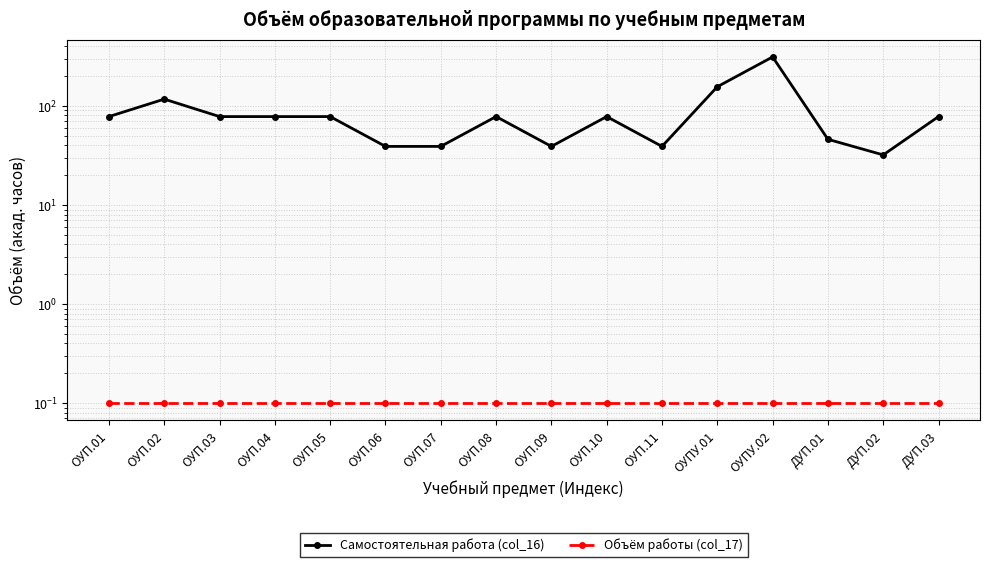

Reading left to right, transcribe all the data shown in this chart.

Самостоятельная работа (col_16): ОУП.01=78.0	ОУП.02=117.0	ОУП.03=78.0	ОУП.04=78.0	ОУП.05=78.0	ОУП.06=39.0	ОУП.07=39.0	ОУП.08=78.0	ОУП.09=39.0	ОУП.10=78.0	ОУП.11=39.0	ОУПУ.01=156.0	ОУПУ.02=312.0	ДУП.01=46.0	ДУП.02=32.0	ДУП.03=78.0
Объём работы (col_17): ОУП.01=0.1	ОУП.02=0.1	ОУП.03=0.1	ОУП.04=0.1	ОУП.05=0.1	ОУП.06=0.1	ОУП.07=0.1	ОУП.08=0.1	ОУП.09=0.1	ОУП.10=0.1	ОУП.11=0.1	ОУПУ.01=0.1	ОУПУ.02=0.1	ДУП.01=0.1	ДУП.02=0.1	ДУП.03=0.1